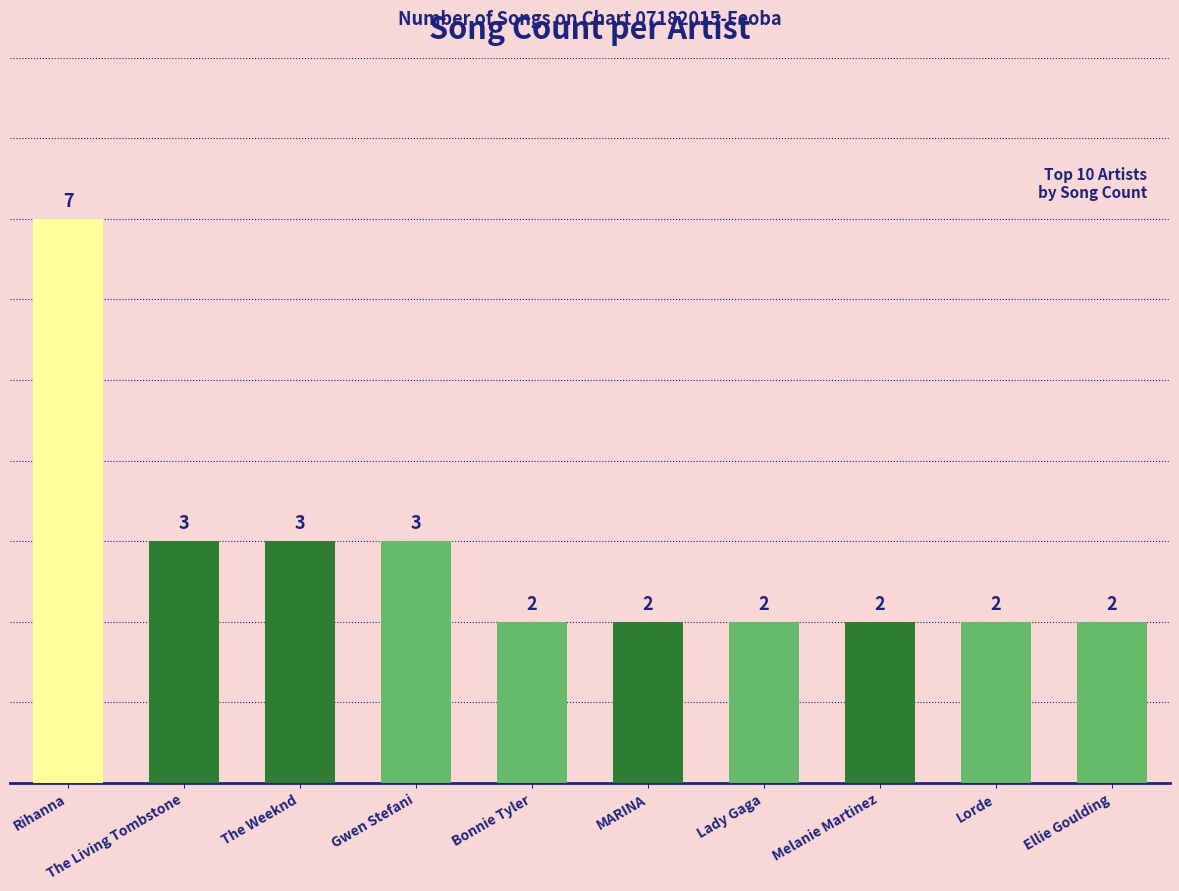

The chart shows a value of 2 at Melanie Martinez. True or false?

True